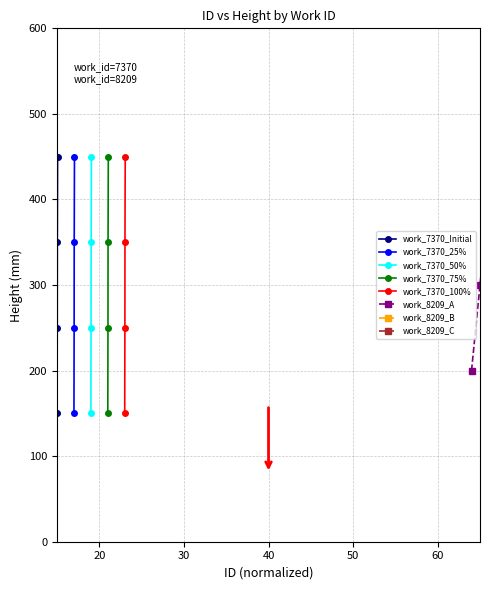

What is the highest value of the work_7370_Initial series?

450